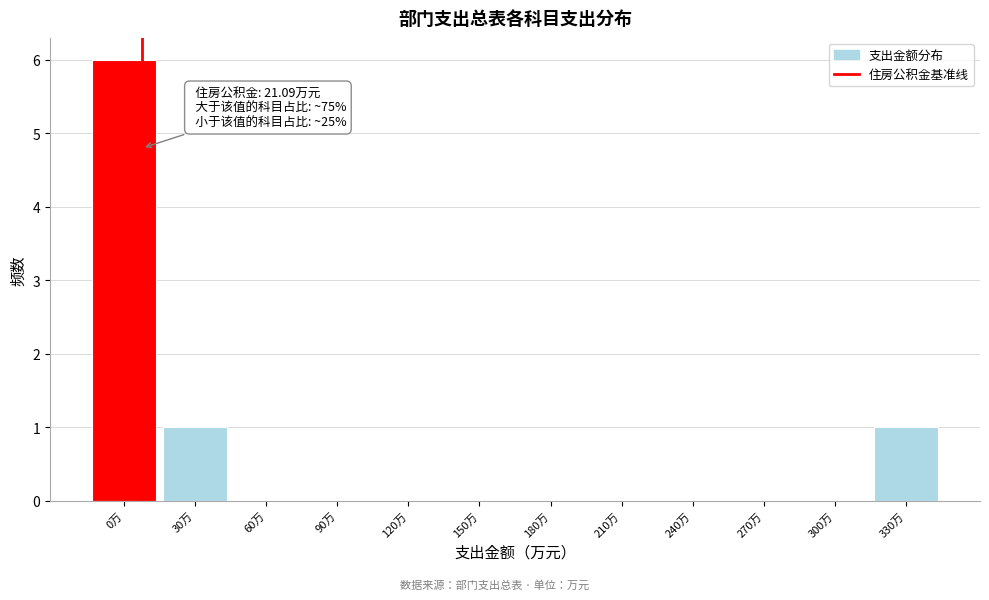

Reading right to left, what are all the values shown in this chart?

330万=1	300万=0	270万=0	240万=0	210万=0	180万=0	150万=0	120万=0	90万=0	60万=0	30万=1	0万=6